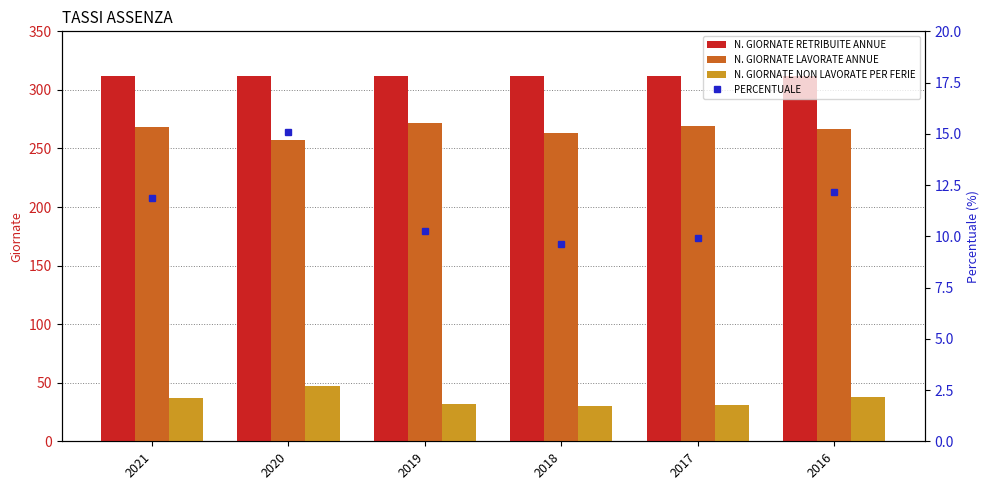

Rank the series at 2020 from highest to lowest value.

N. GIORNATE RETRIBUITE ANNUE, N. GIORNATE LAVORATE ANNUE, N. GIORNATE NON LAVORATE PER FERIE, PERCENTUALE